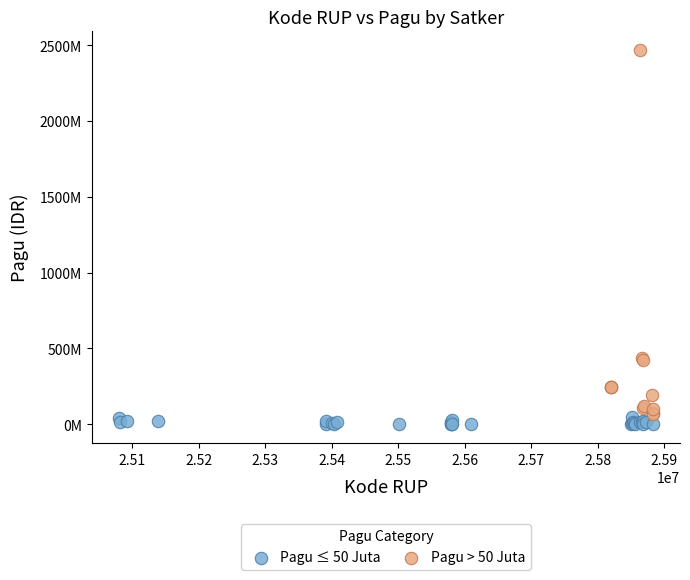

Which series has the widest spread of Y values?

Pagu > 50 Juta